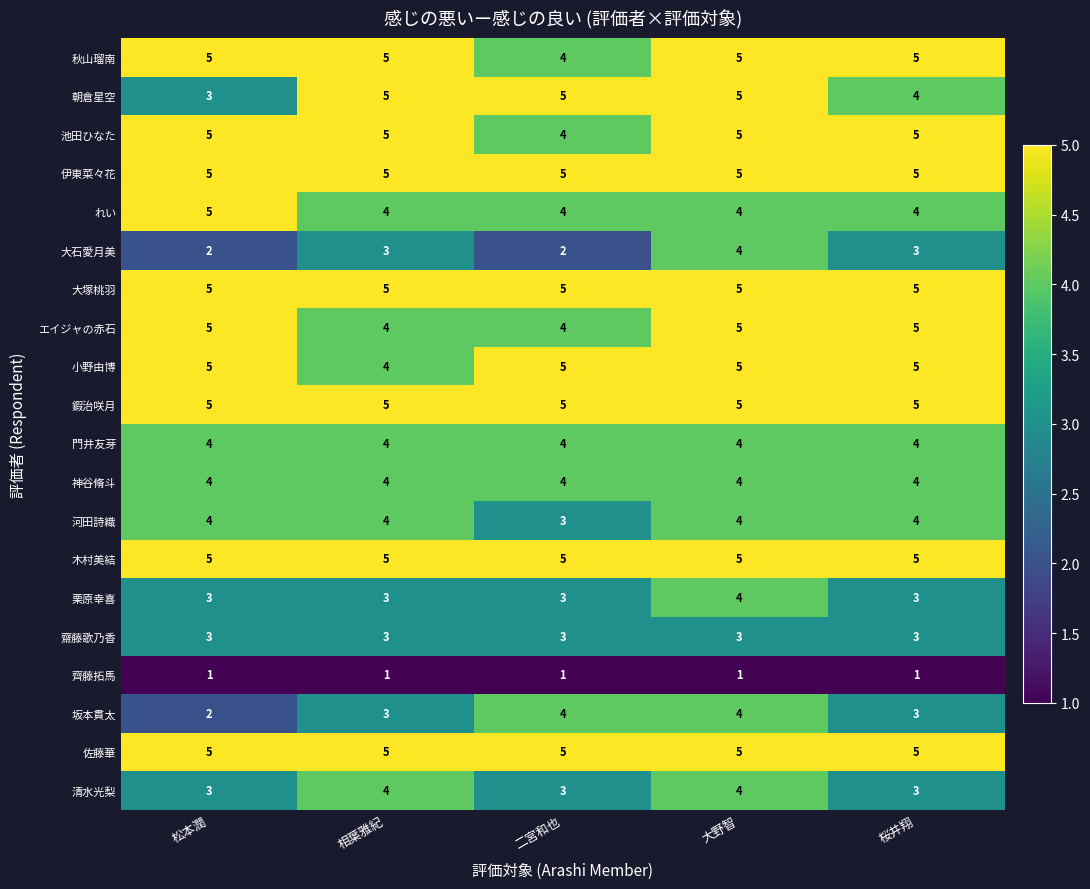

At which category is the sum across all series the highest?

大野智